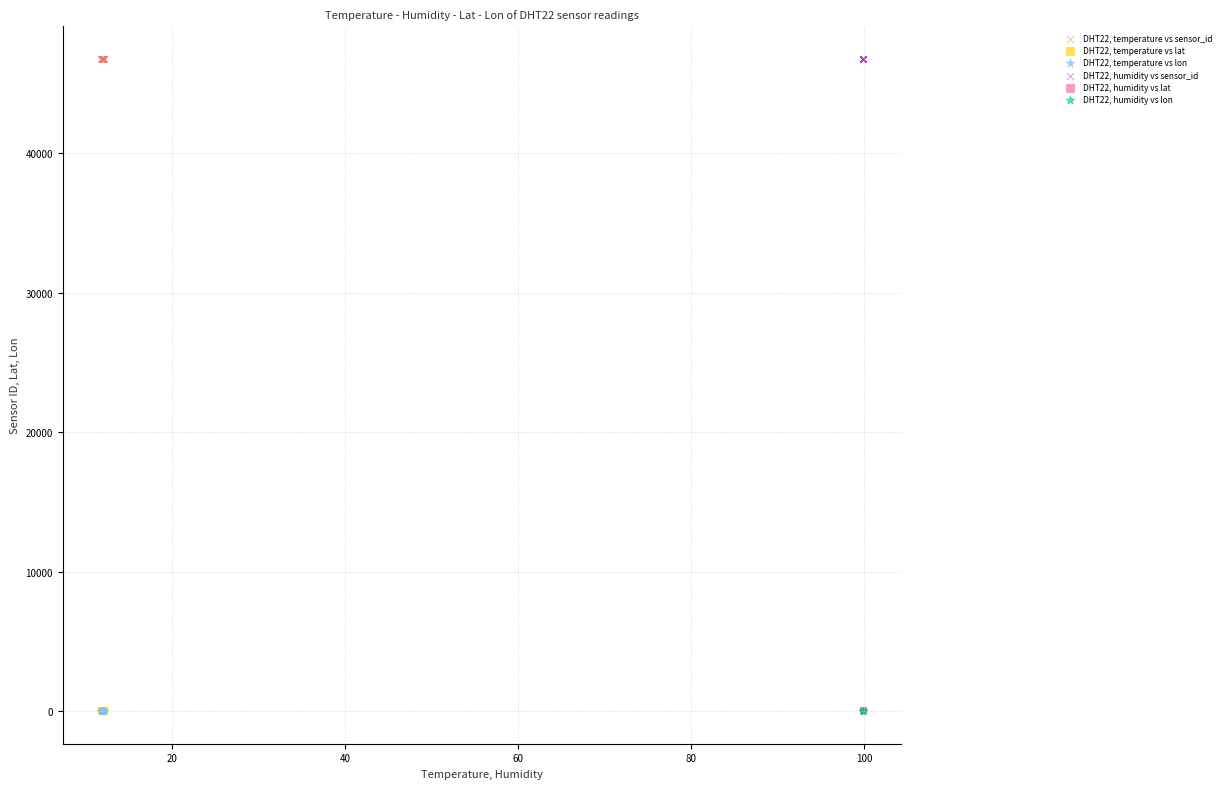

What are all the series names shown in the legend?

DHT22, temperature vs sensor_id, DHT22, temperature vs lat, DHT22, temperature vs lon, DHT22, humidity vs sensor_id, DHT22, humidity vs lat, DHT22, humidity vs lon